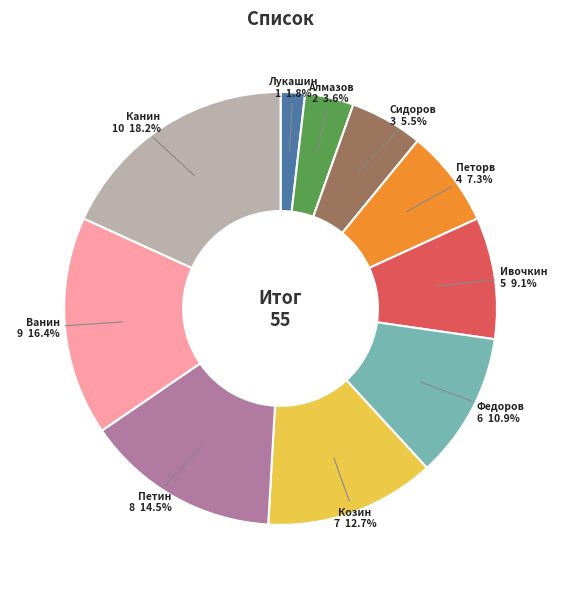

To the nearest percent, what is the combined percentage of Петин and Федоров?

25%